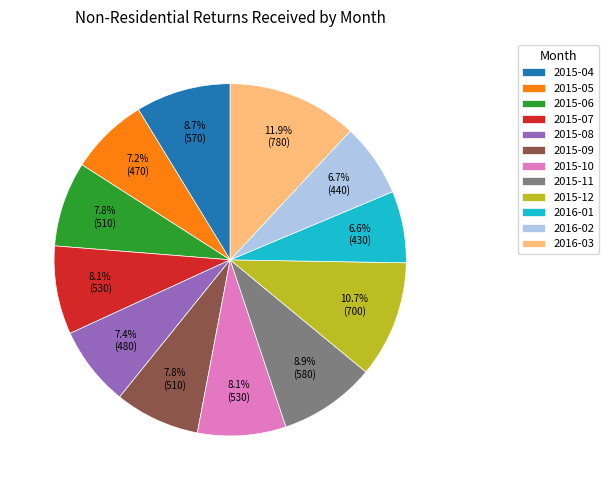

Which category has the biggest portion of the pie?

2016-03